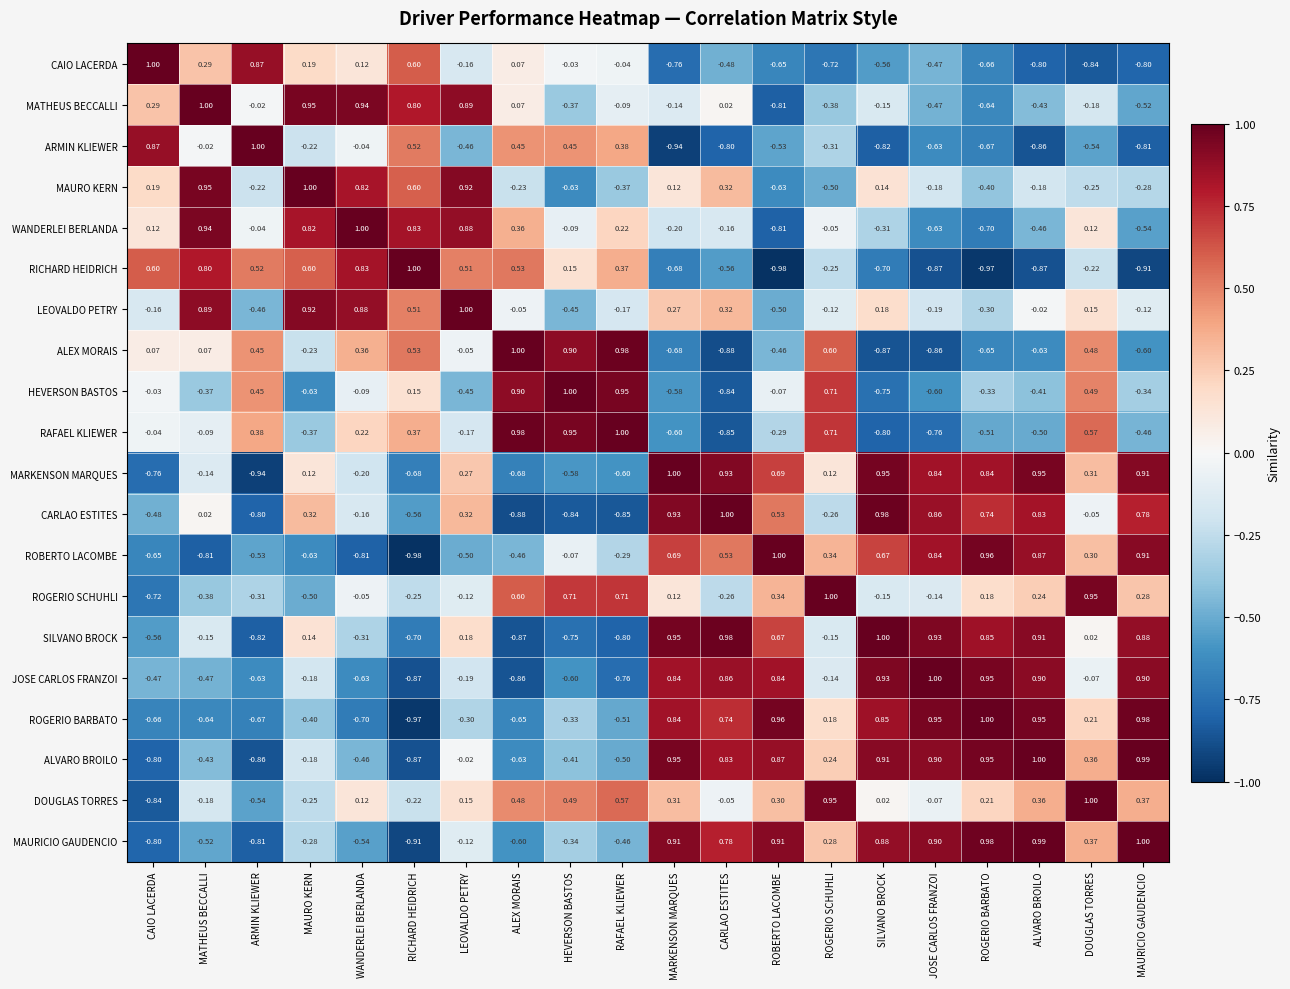

Between MARKENSON MARQUES and JOSE CARLOS FRANZOI, which series saw the biggest shift?

LEOVALDO PETRY